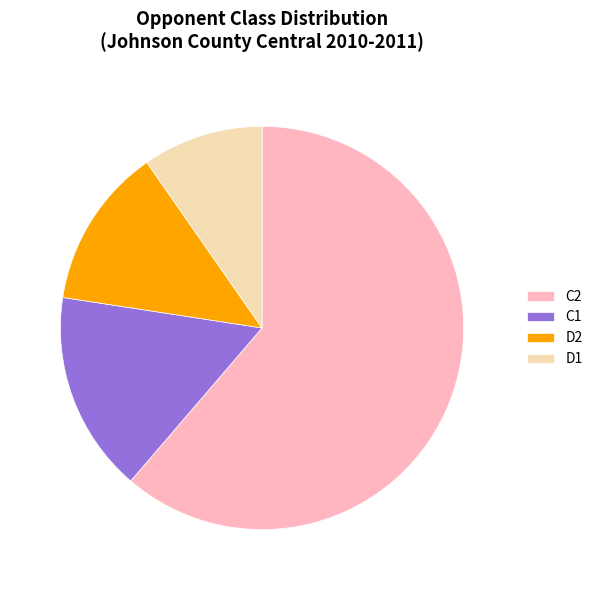

Which category has the smallest portion of the pie?

D1